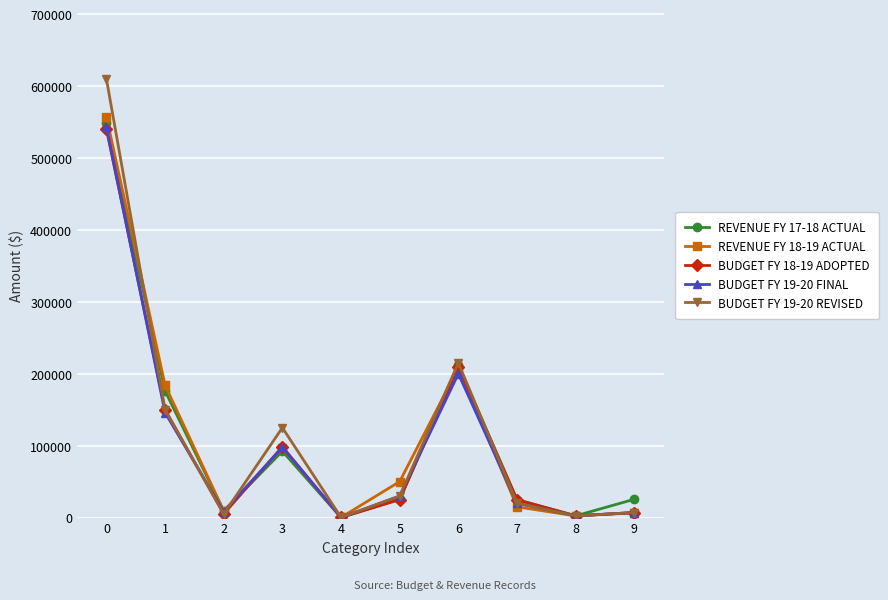

True or false: BUDGET FY 19-20 REVISED has more than 0 points higher than both neighbors.

True